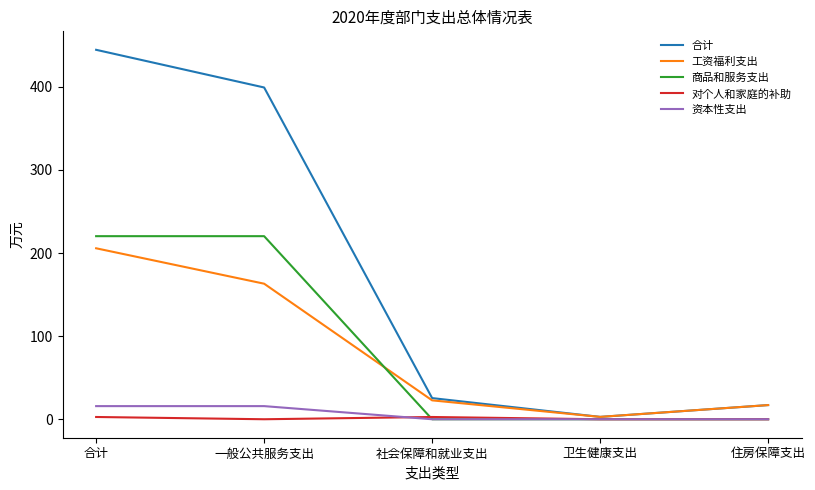

The 合计 series shows 399.1 at 一般公共服务支出. True or false?

True